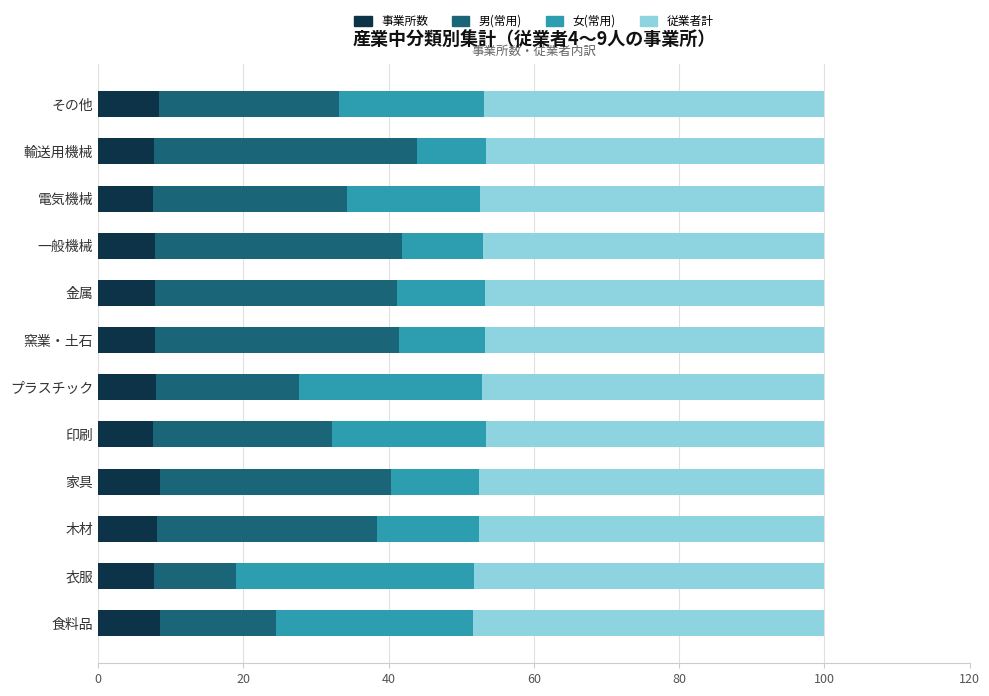

What is the total value across all series at 家具?

100.0